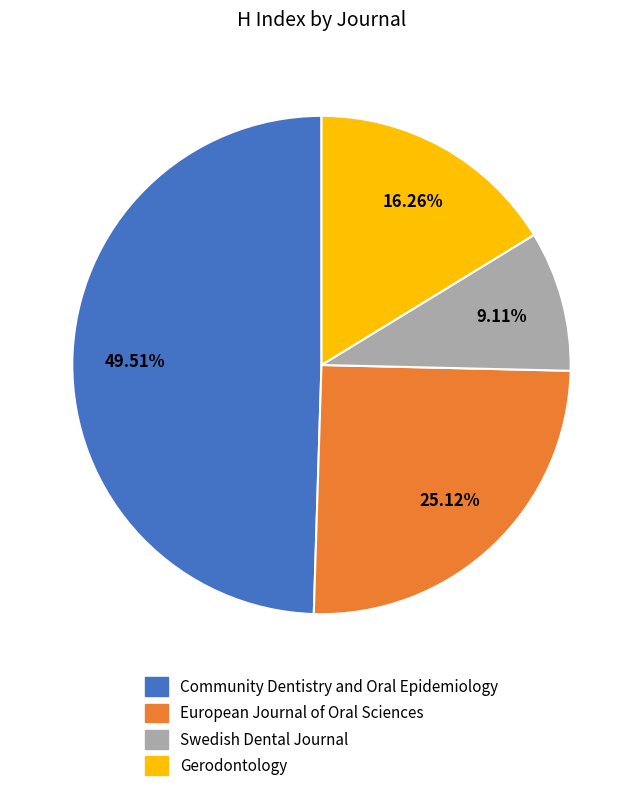

What portion of the pie excludes Community Dentistry and Oral Epidemiology?

50.5%